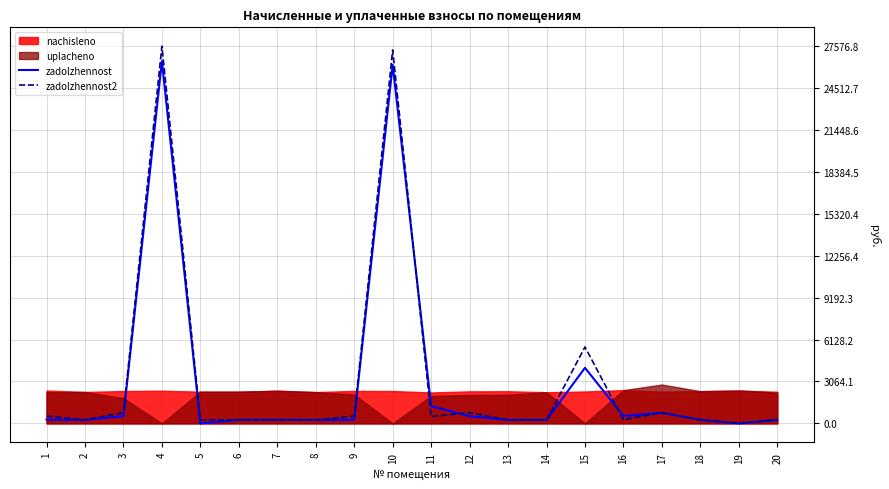

At which label is zadolzhennost2 closest to 13788?

15